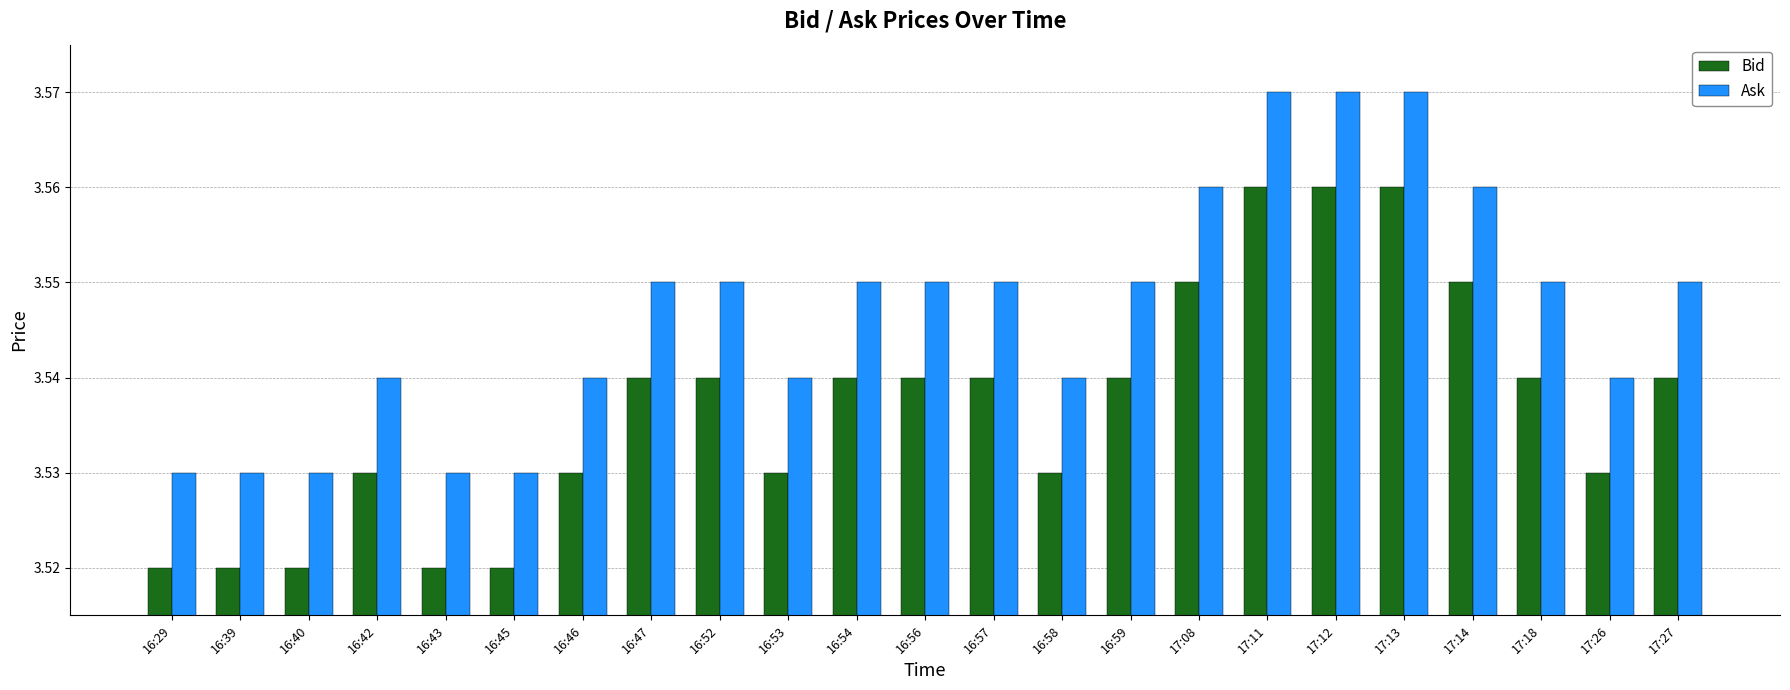

Rank the series at 16:53 from highest to lowest value.

Ask, Bid